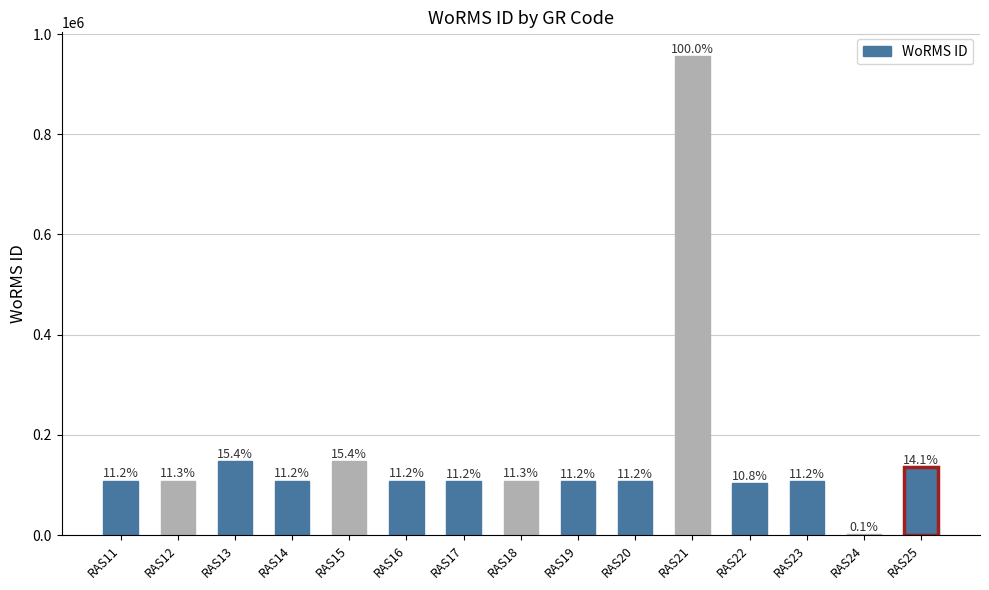

Is it true that the value at RAS14 is 158676?

False